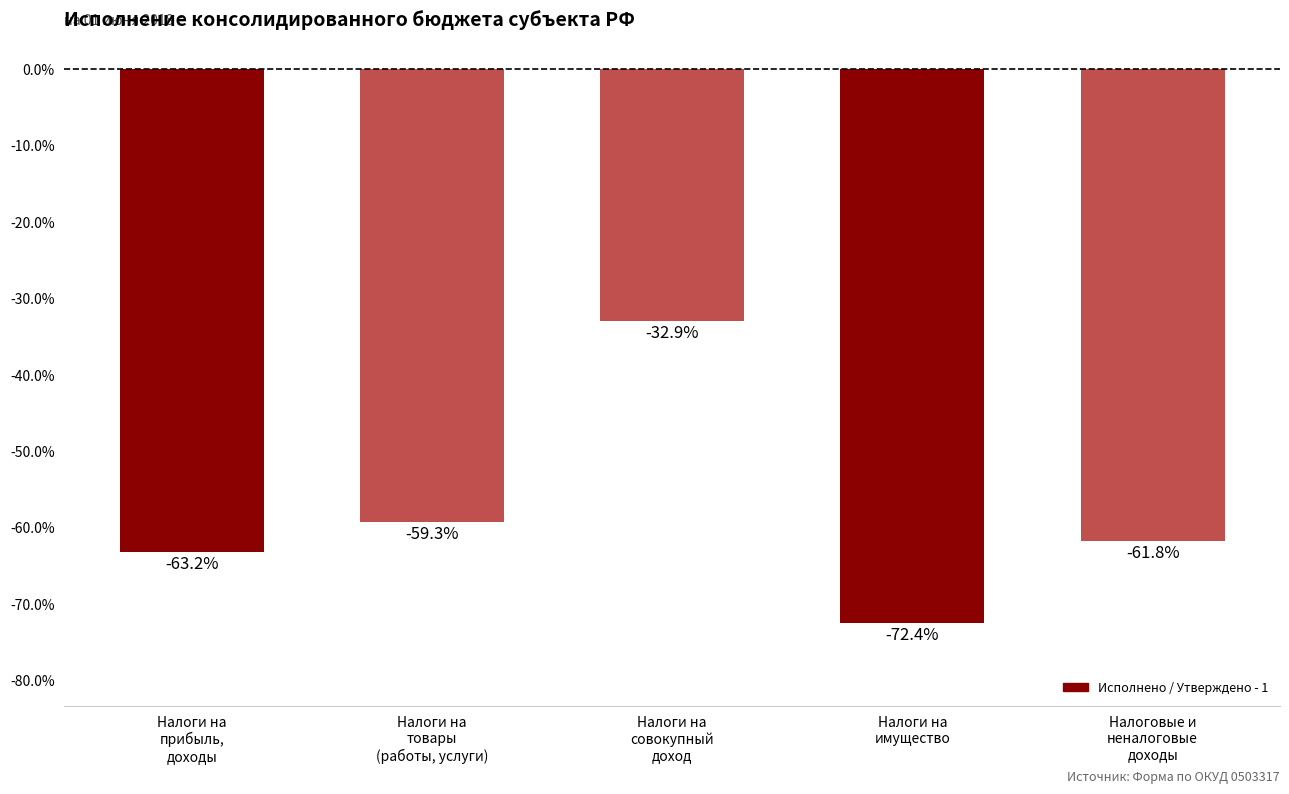

Between Налоги на
имущество and Налоги на
товары
(работы, услуги), which is larger?

Налоги на
товары
(работы, услуги)